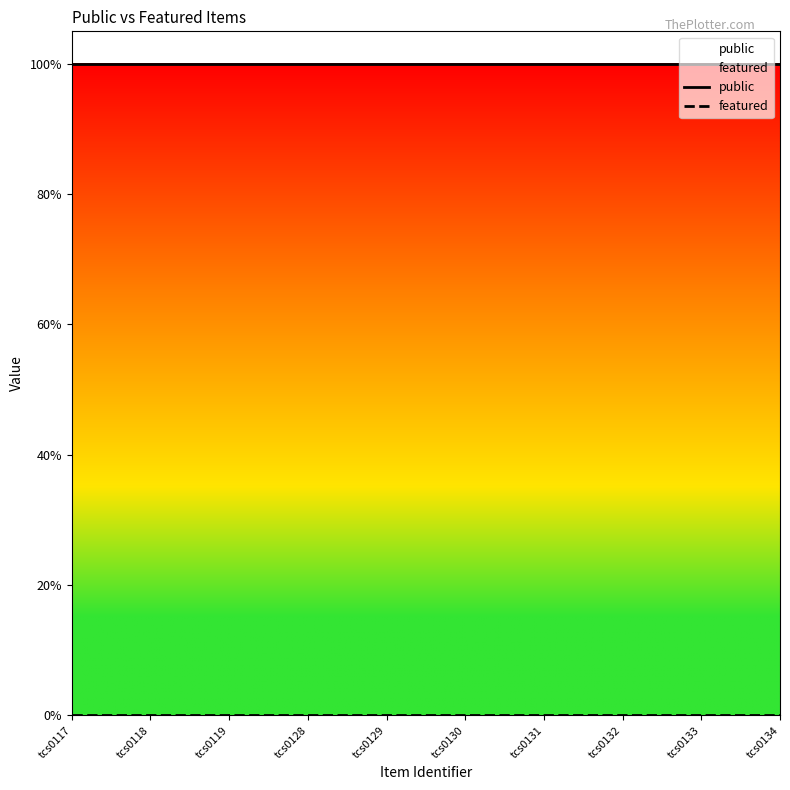

What is the sum of the public values at tcs0128 and tcs0129?

2